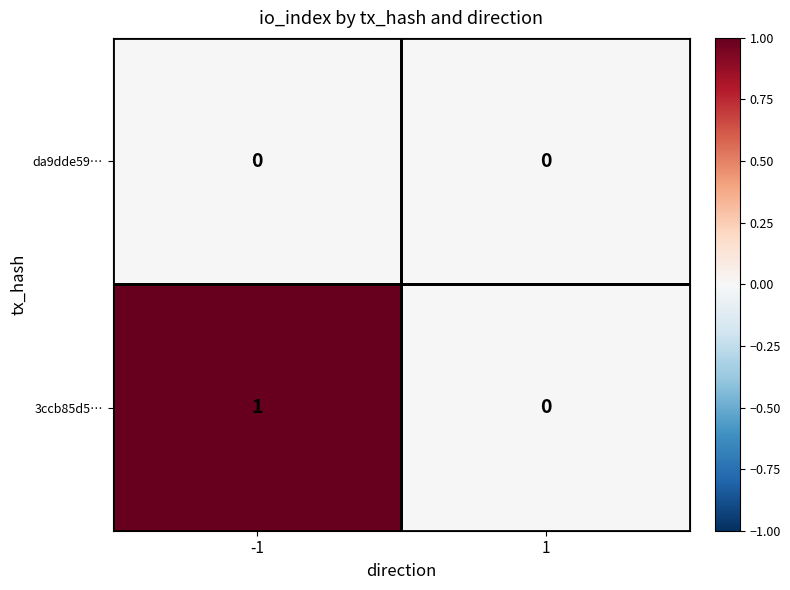

Which series has the widest spread of values?

3ccb85d5…